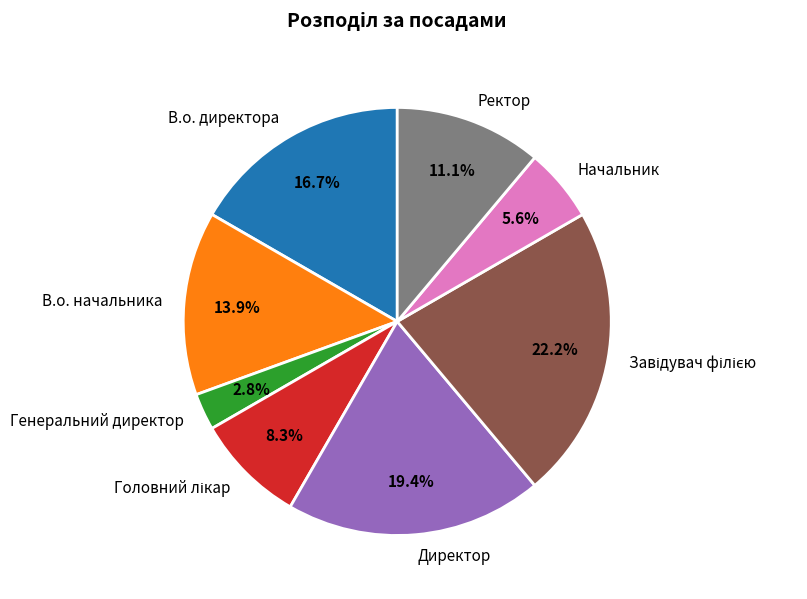

The В.о. директора slice represents 23% of the pie. True or false?

False